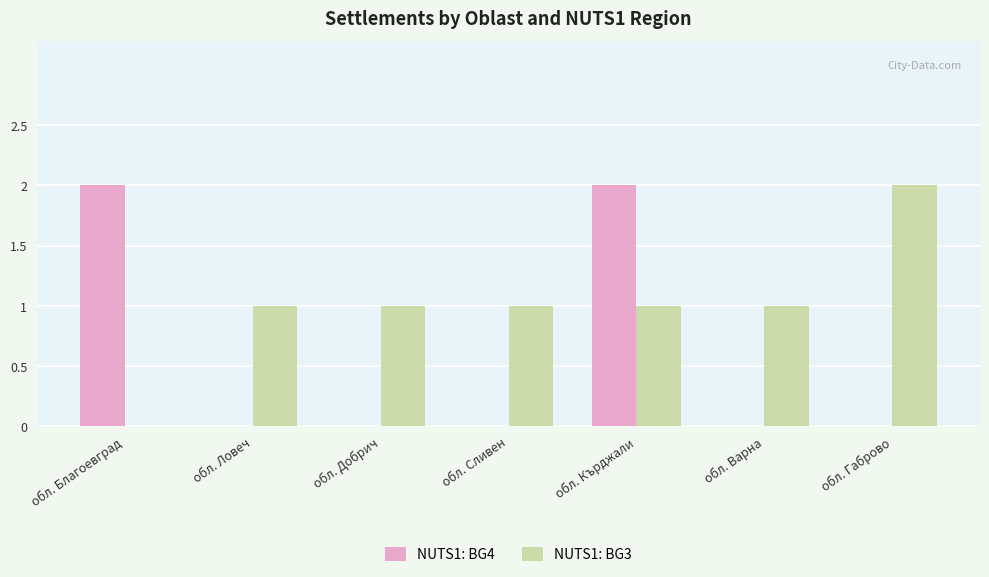

Between обл. Кърджали and обл. Габрово, which series saw the biggest shift?

NUTS1: BG4